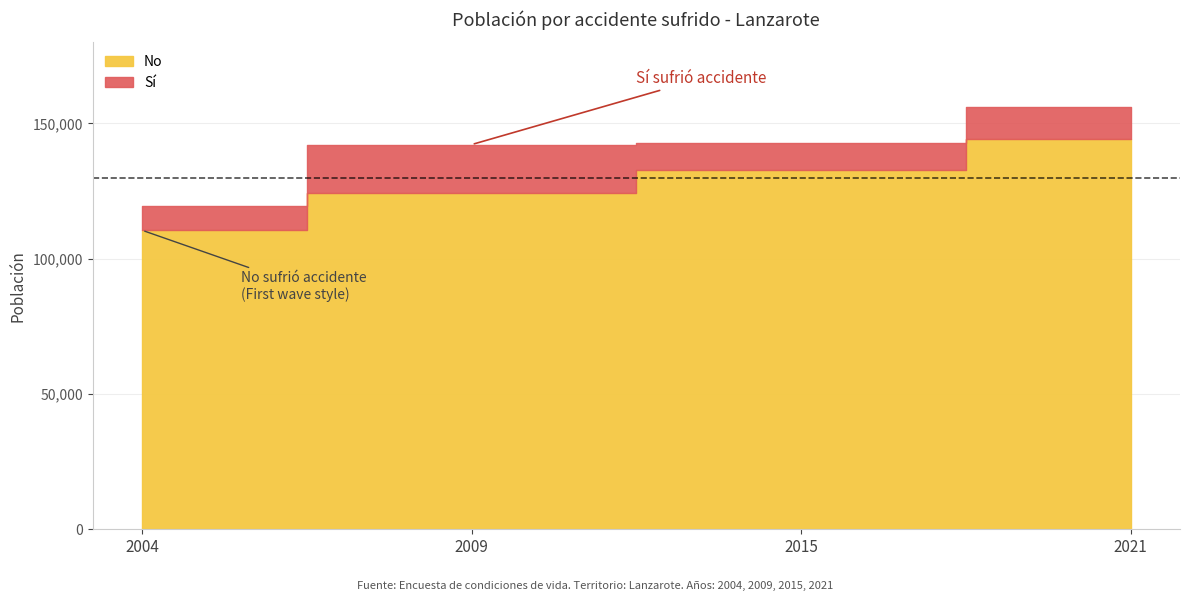

What is the lowest value of the Sí series?

8866